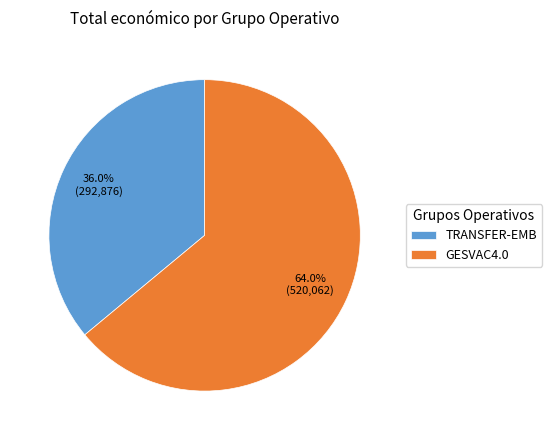

True or false: GESVAC4.0 accounts for 64% of the total.

True